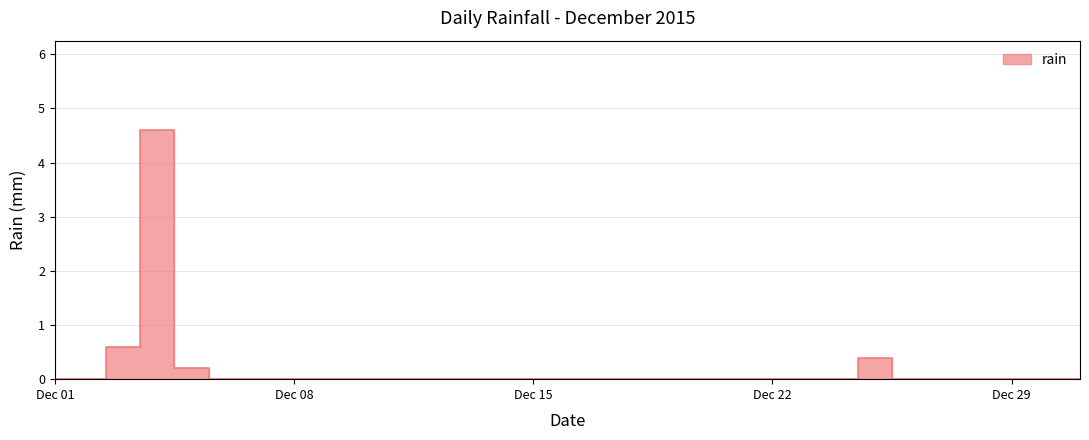

Rank the categories by value from highest to lowest.

2015-12-04, 2015-12-03, 2015-12-25, 2015-12-05, 2015-12-01, 2015-12-02, 2015-12-06, 2015-12-07, 2015-12-08, 2015-12-09, 2015-12-10, 2015-12-11, 2015-12-12, 2015-12-13, 2015-12-14, 2015-12-15, 2015-12-16, 2015-12-17, 2015-12-18, 2015-12-19, 2015-12-20, 2015-12-21, 2015-12-22, 2015-12-23, 2015-12-24, 2015-12-26, 2015-12-27, 2015-12-28, 2015-12-29, 2015-12-30, 2015-12-31